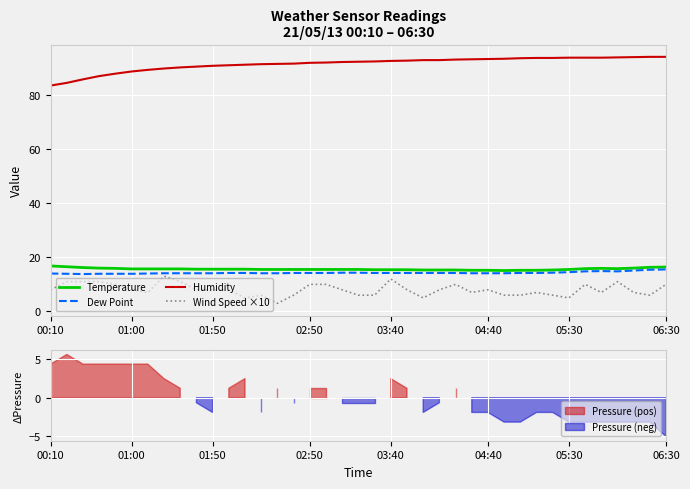

What is the maximum value for Humidity?

94.0